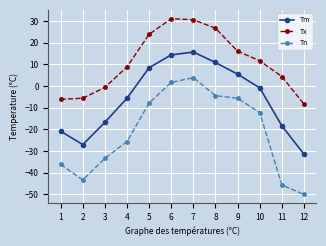

What is the smallest value displayed?

-50.0